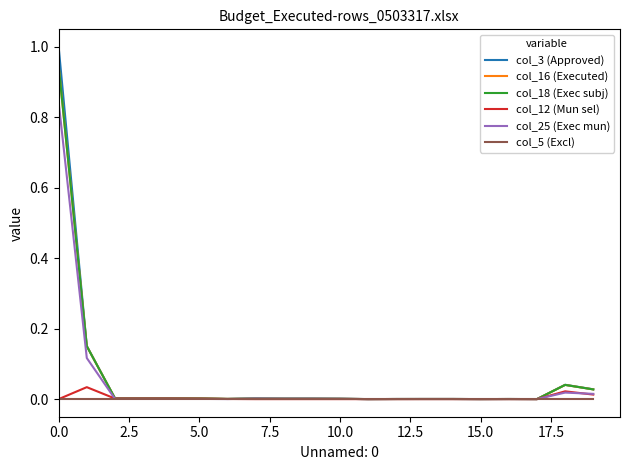

How many lines are shown in the chart?

6